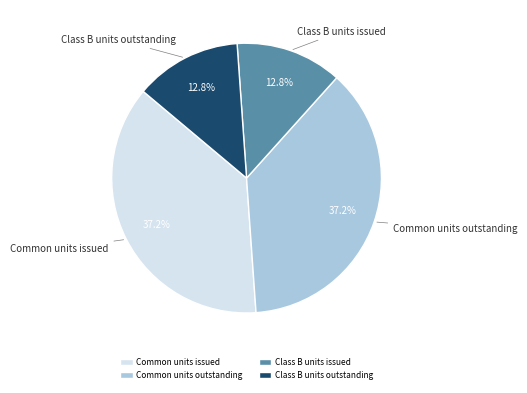

Is there any slice that represents more than half of the pie?

No